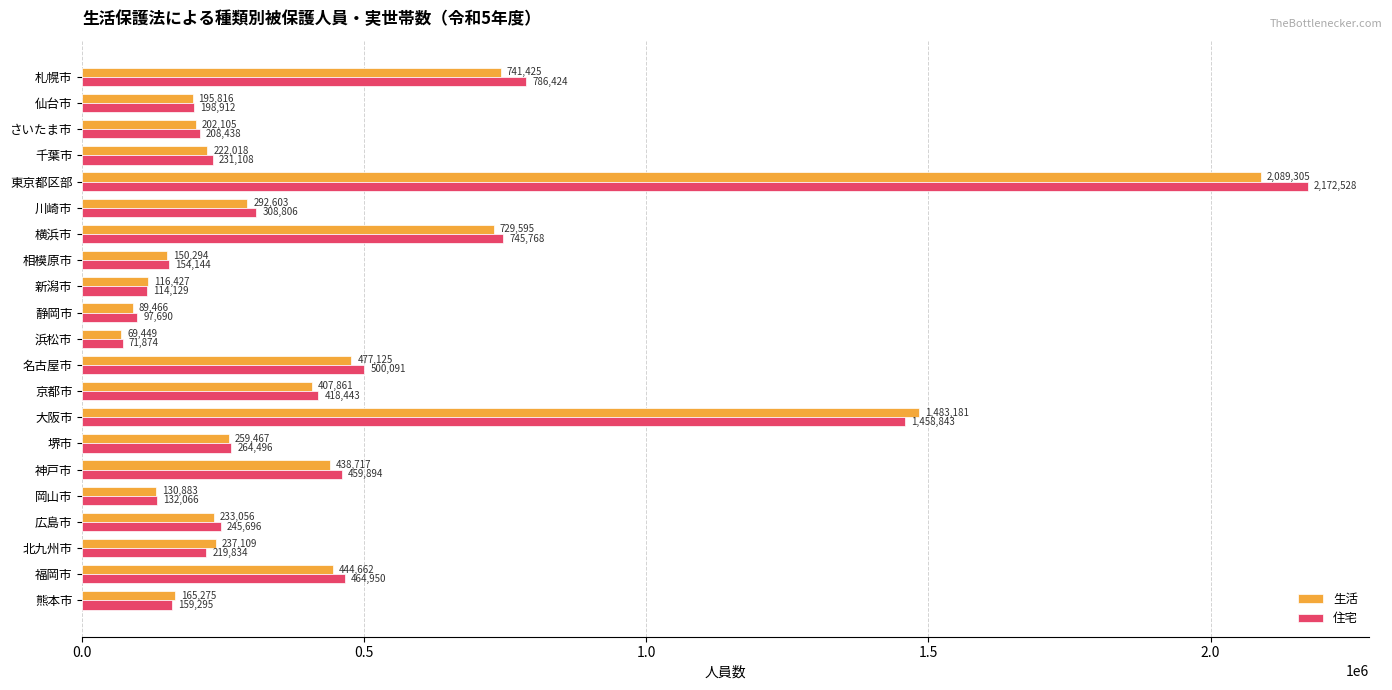

Where is 住宅 nearest to the value 1122201?

札幌市